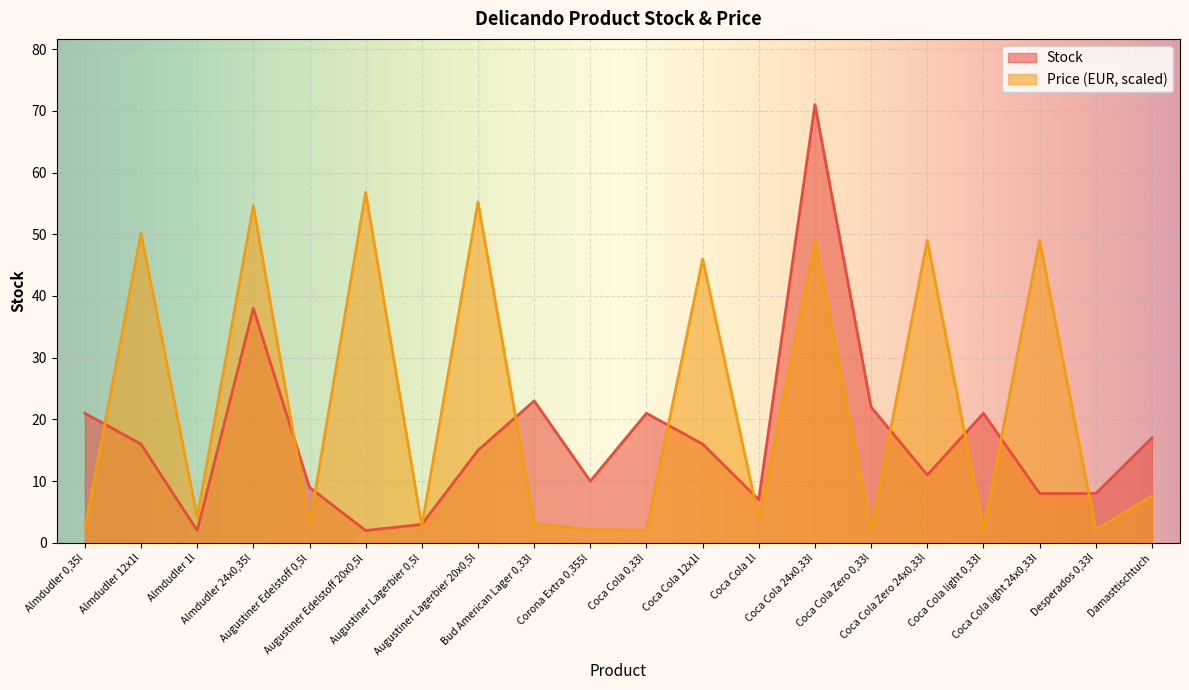

True or false: Price and Stock cross at least once.

True